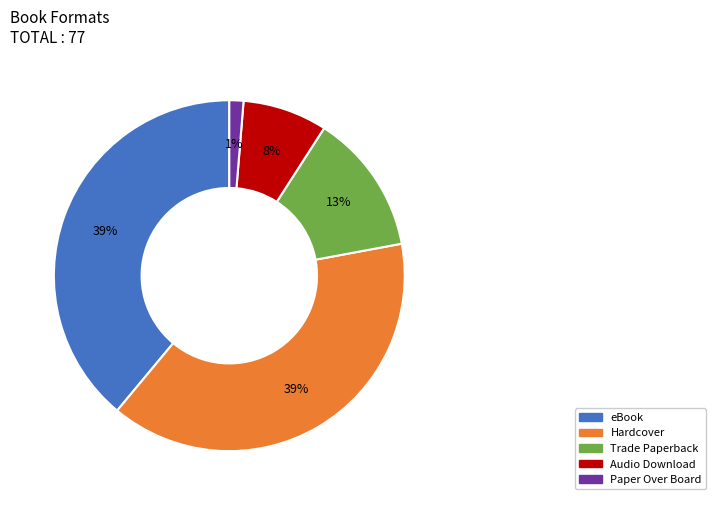

Does Trade Paperback account for over 50% of the chart?

No